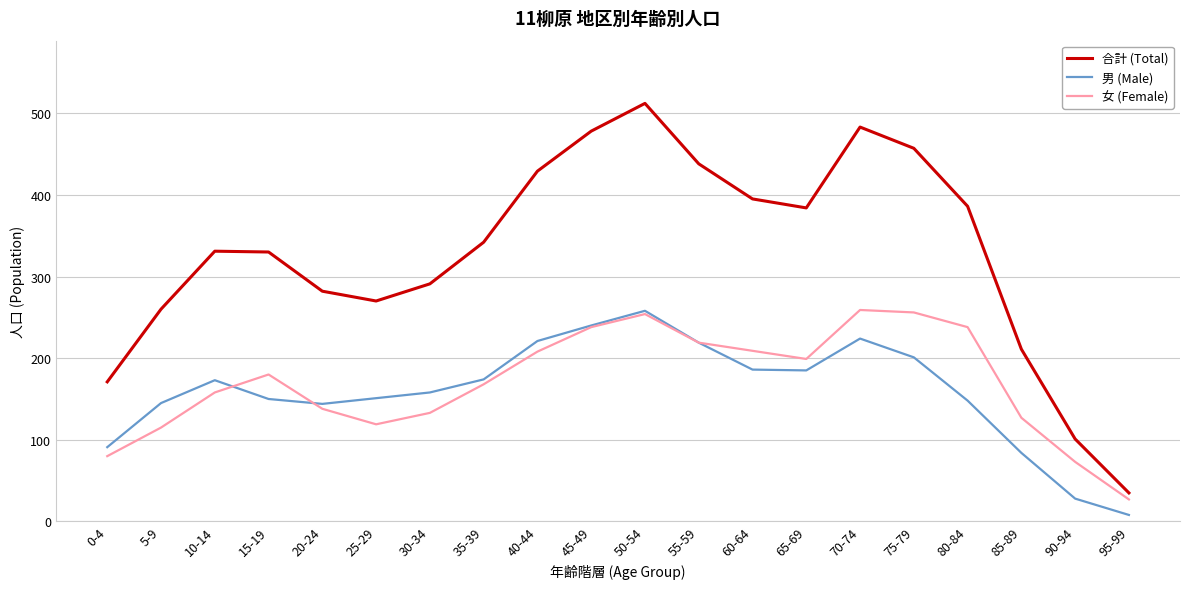

Count the number of data series in this chart.

3